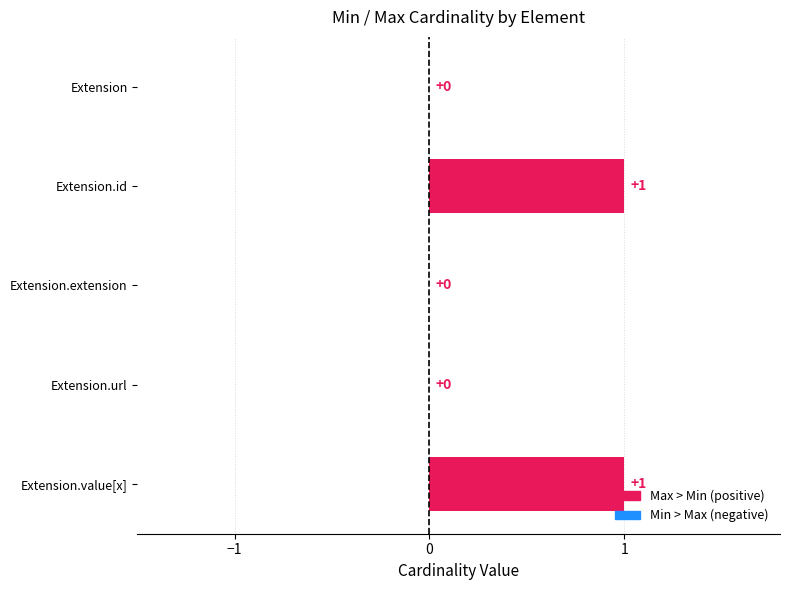

Which has a higher value, Extension.extension or Extension.id?

Extension.id